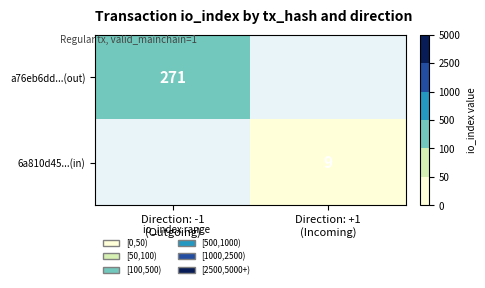

How many values in a76eb6dd...(out) are above zero?

1